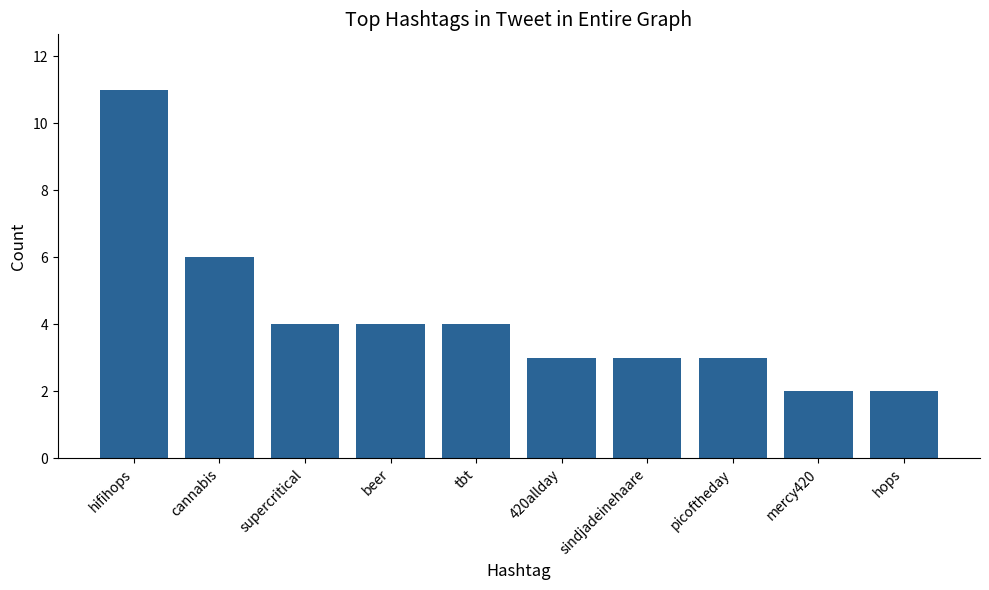

How many bars are there in total?

10